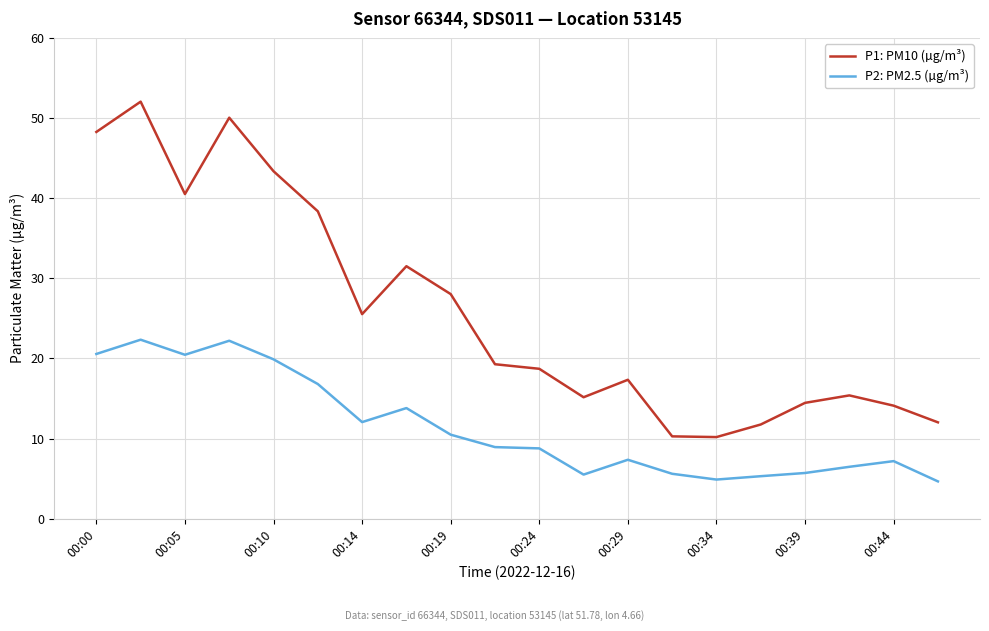

What is the highest value of the P1: PM10 (µg/m³) series?

52.0